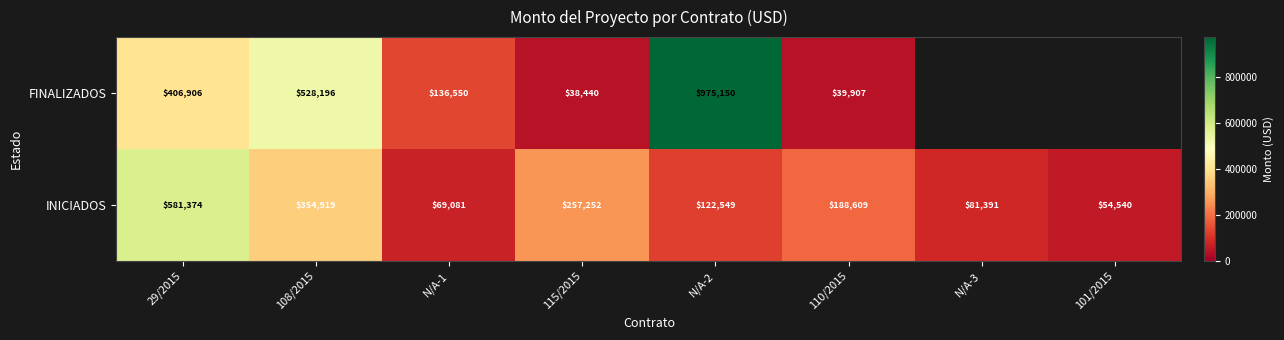

Is the value of INICIADOS at 115/2015 greater than the value of FINALIZADOS at 115/2015?

Yes